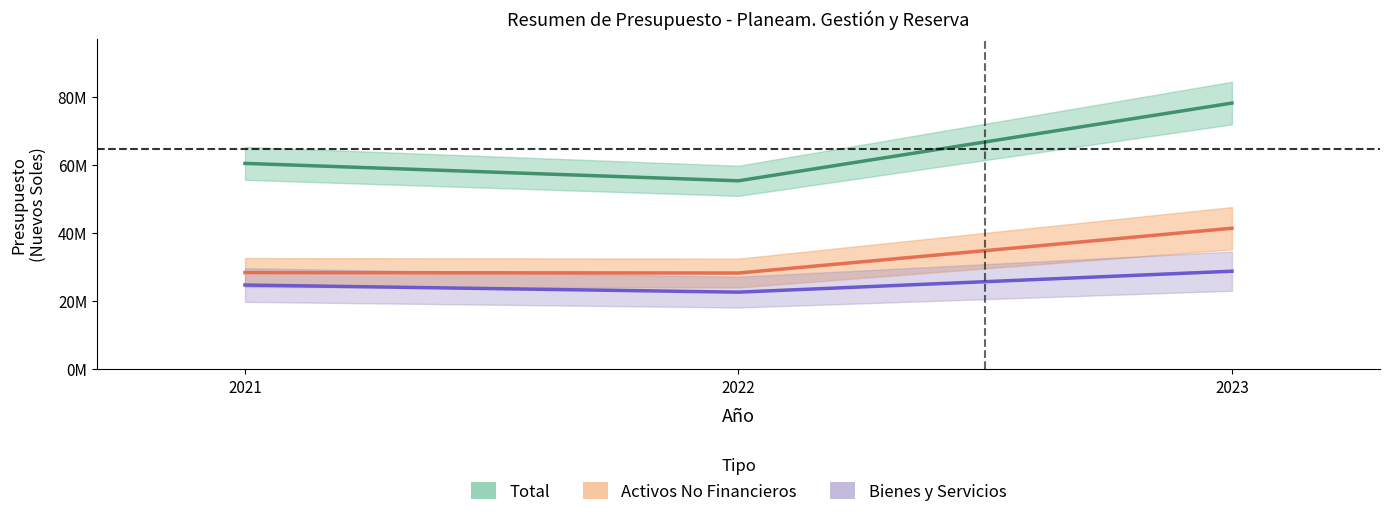

What are all the series names shown in the legend?

Total, Activos No Financieros, Bienes y Servicios